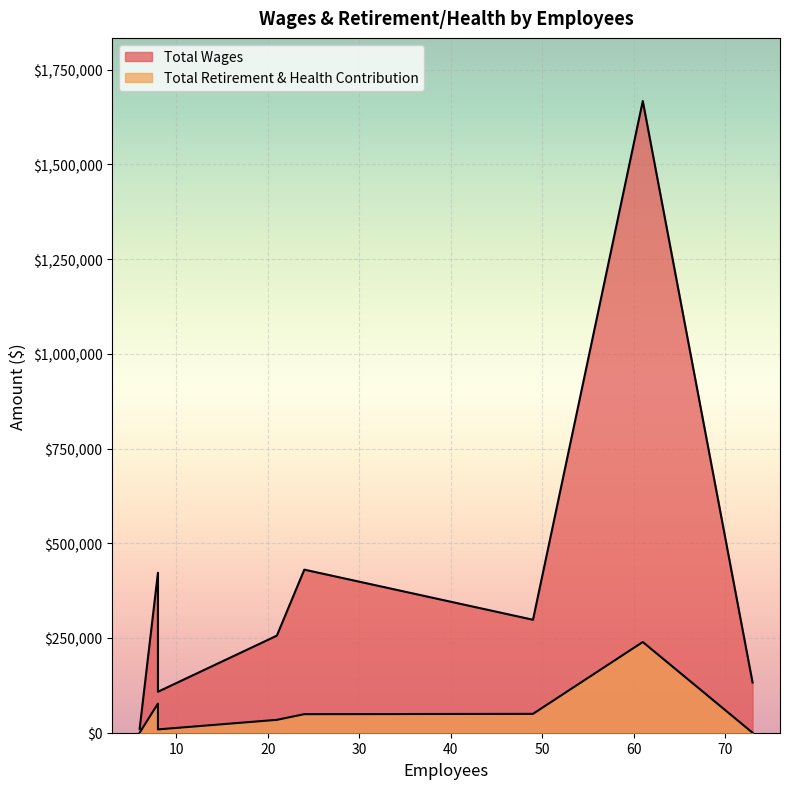

How many values in the Total Retirement & Health Contribution series exceed 48959?

3